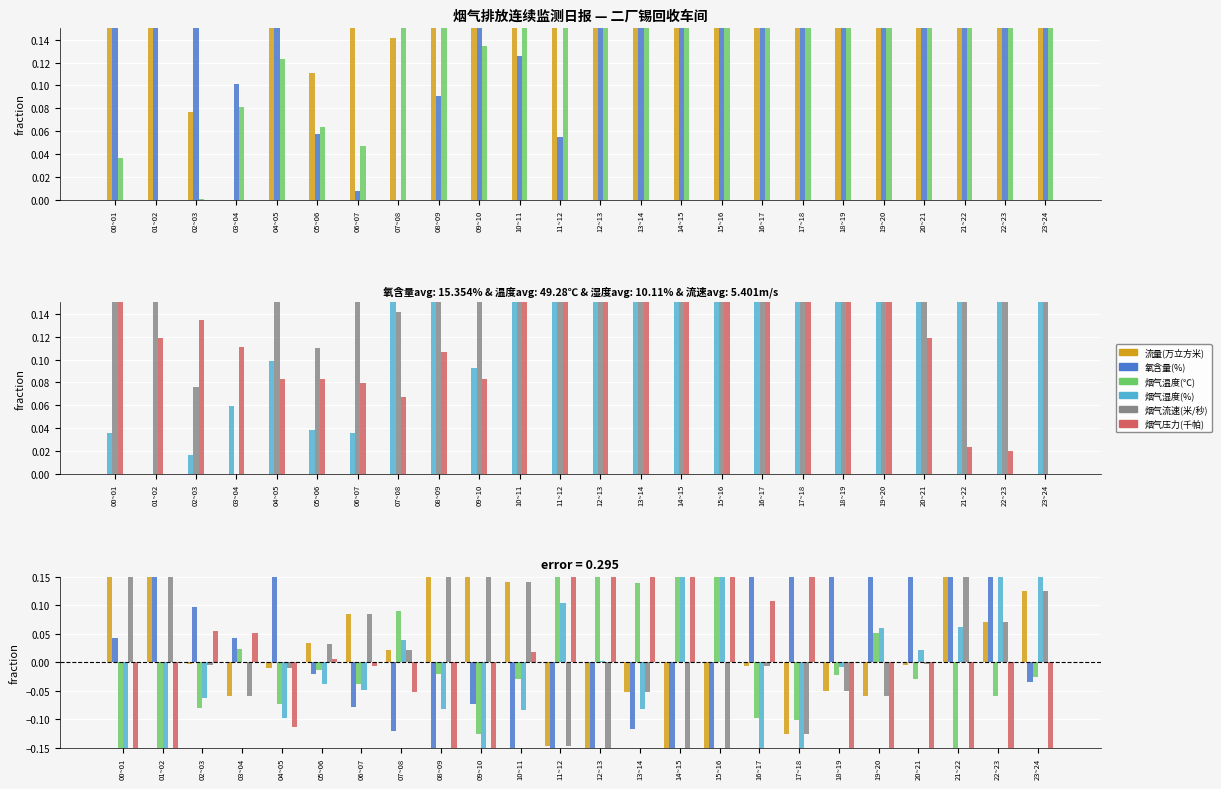

Are the bars grouped side by side (vs. stacked)?

Yes